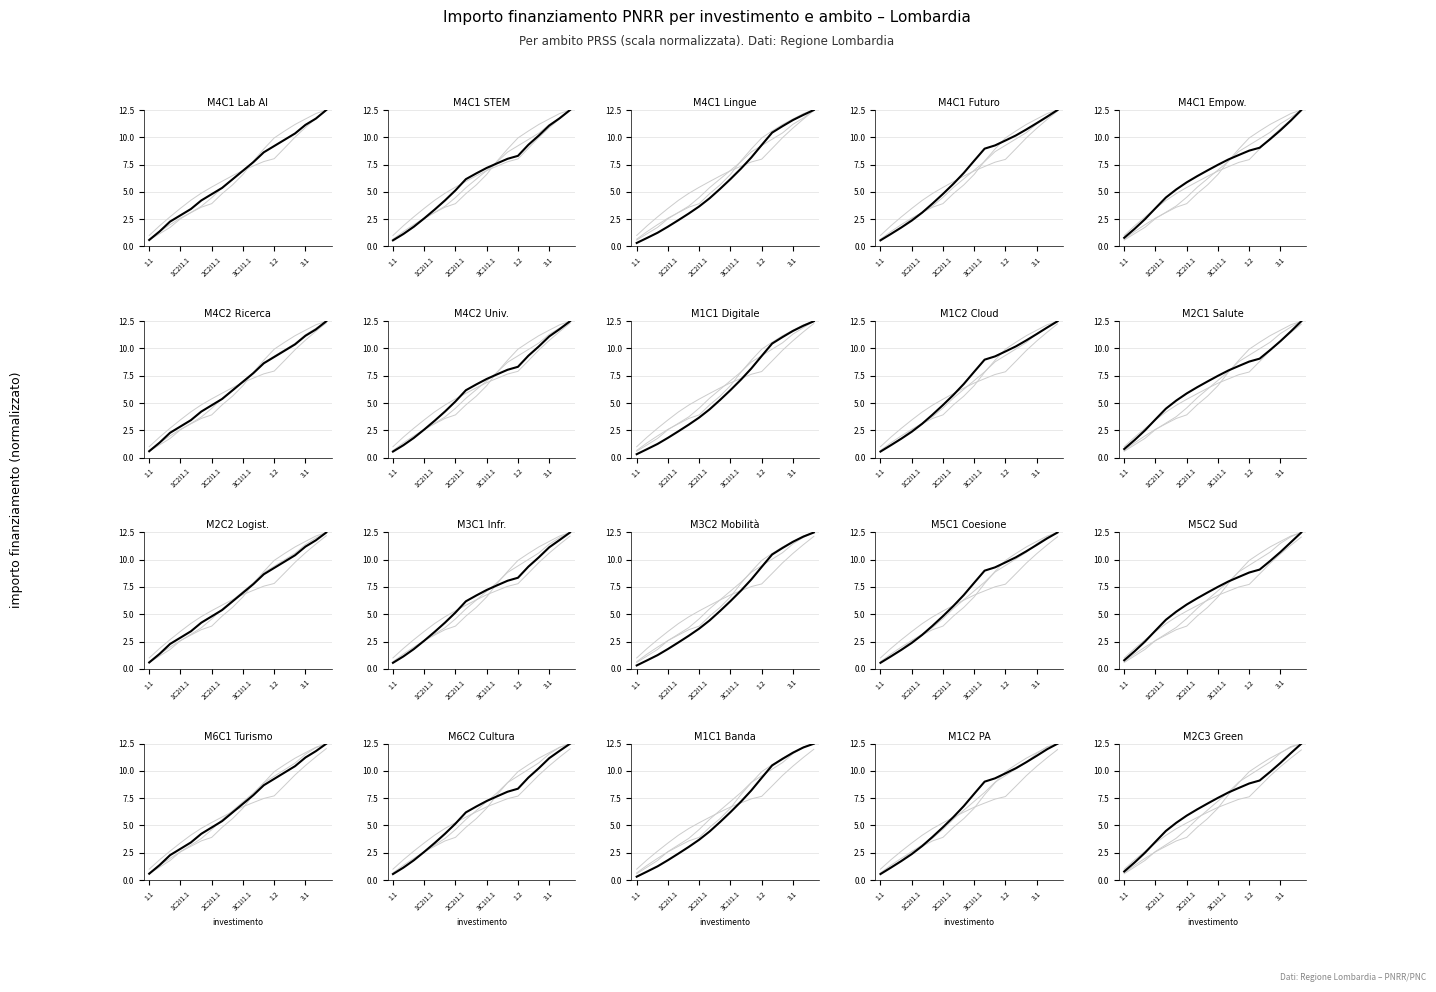

What is the label of the 12th point from the right?

2C2I1.1